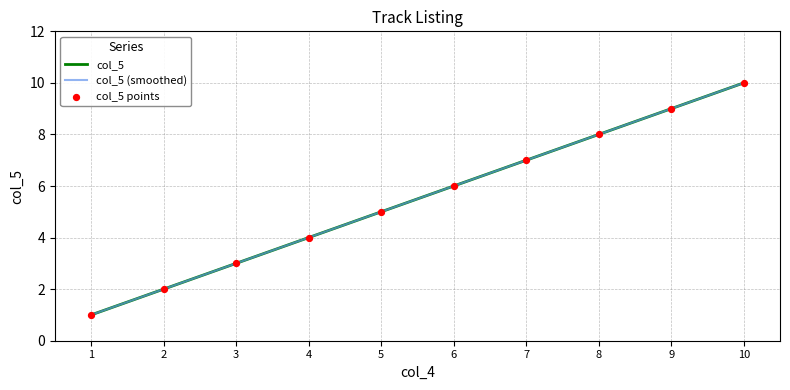

The col_5 series shows 10 at 6. True or false?

False